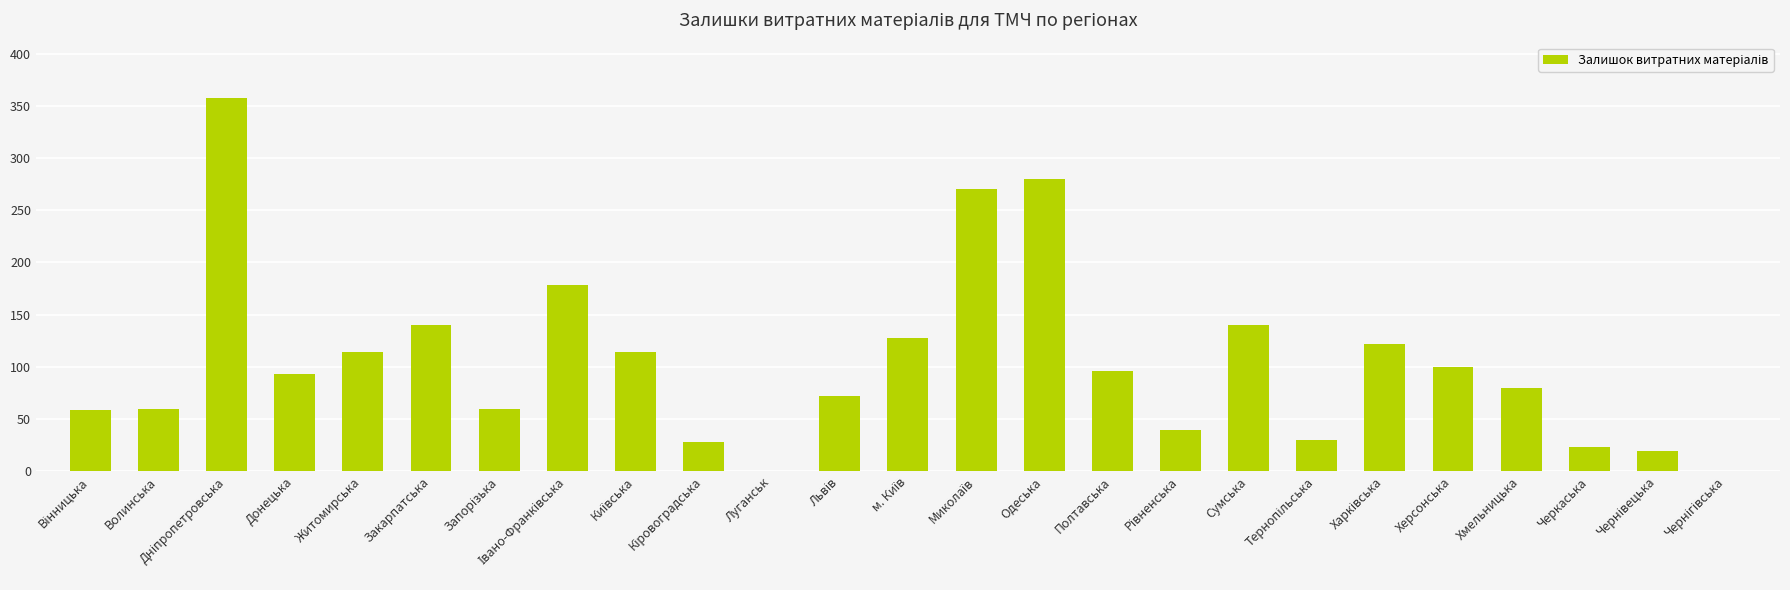

What is the greatest value displayed?

357